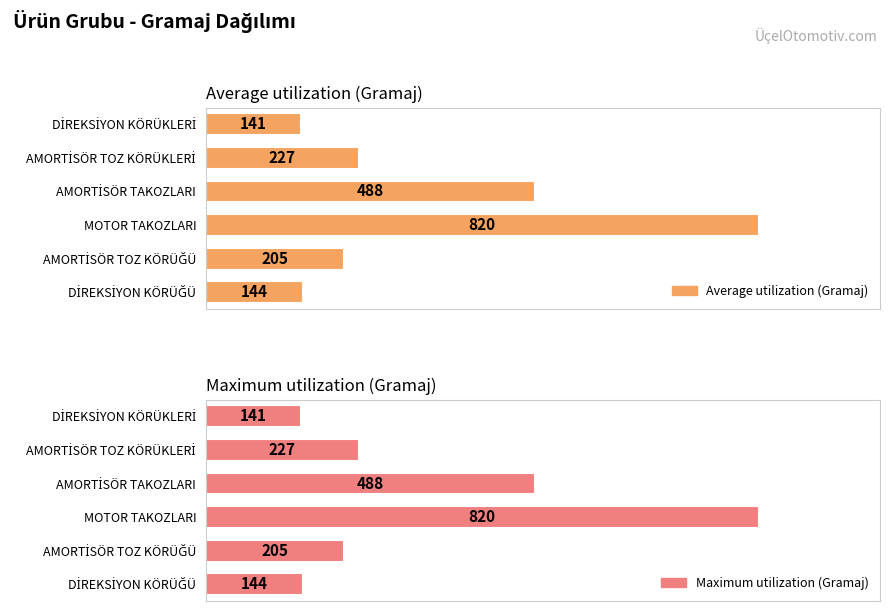

What is the average value of the Maximum utilization (Gramaj) series?

338